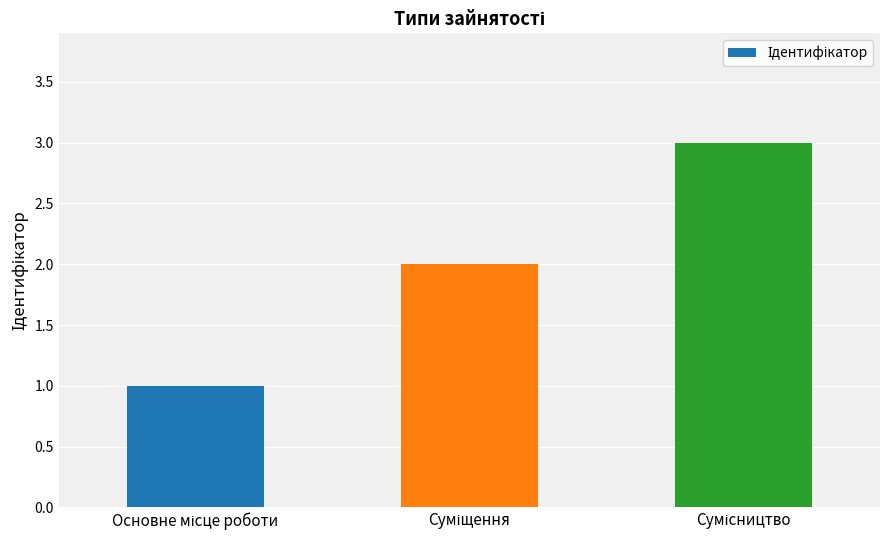

How many data points are less than 2?

1